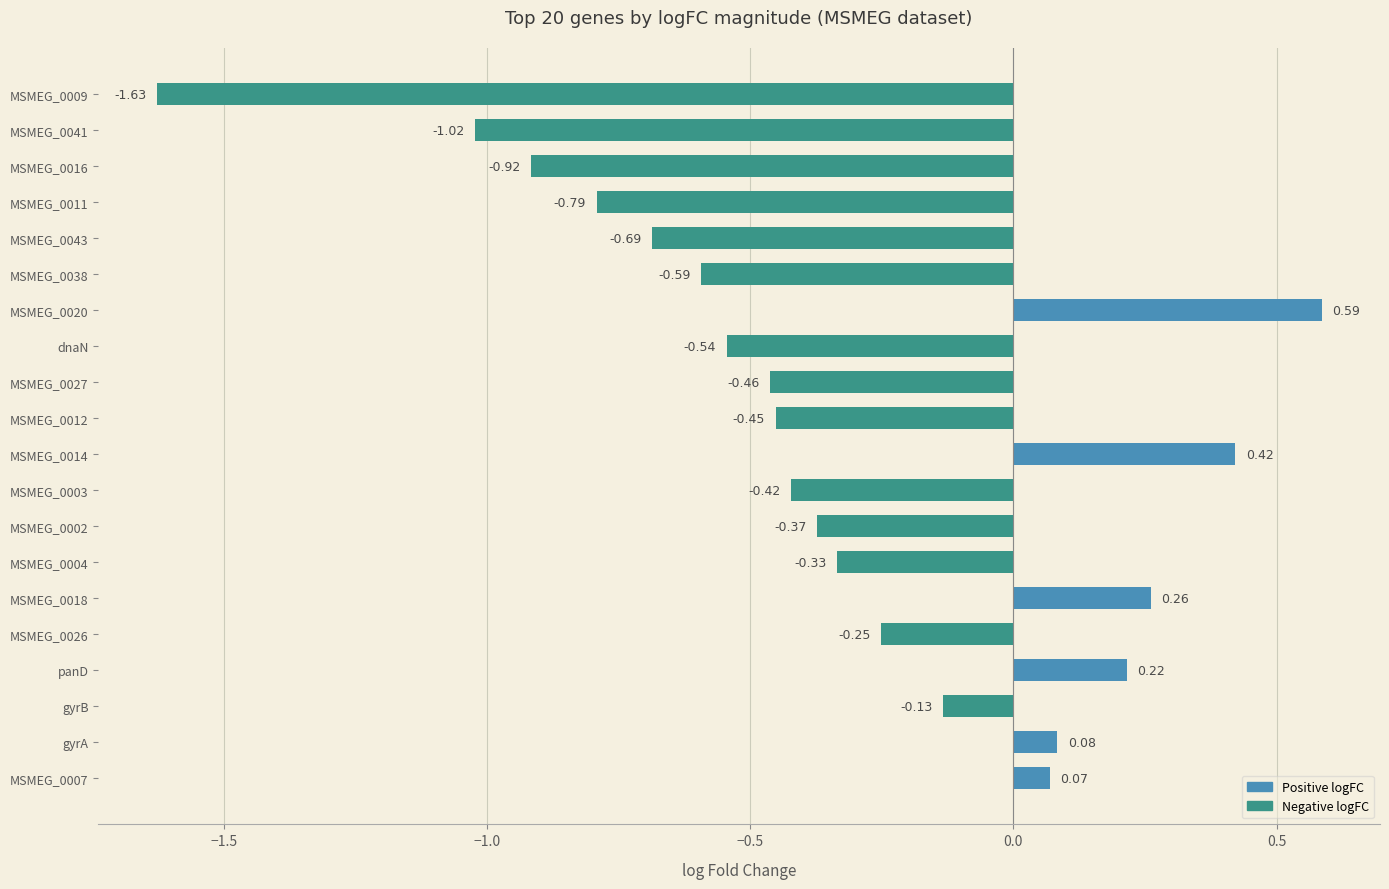

How many data points are less than 0?

14